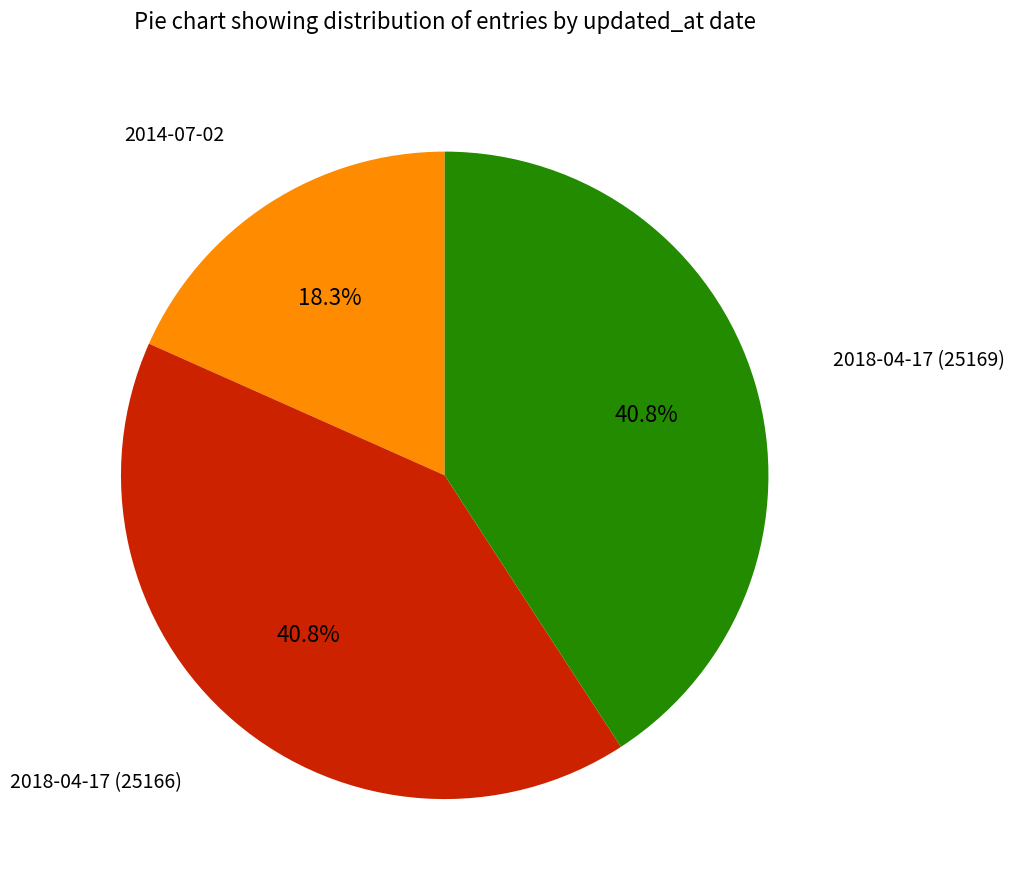

Is there any slice that represents more than half of the pie?

No